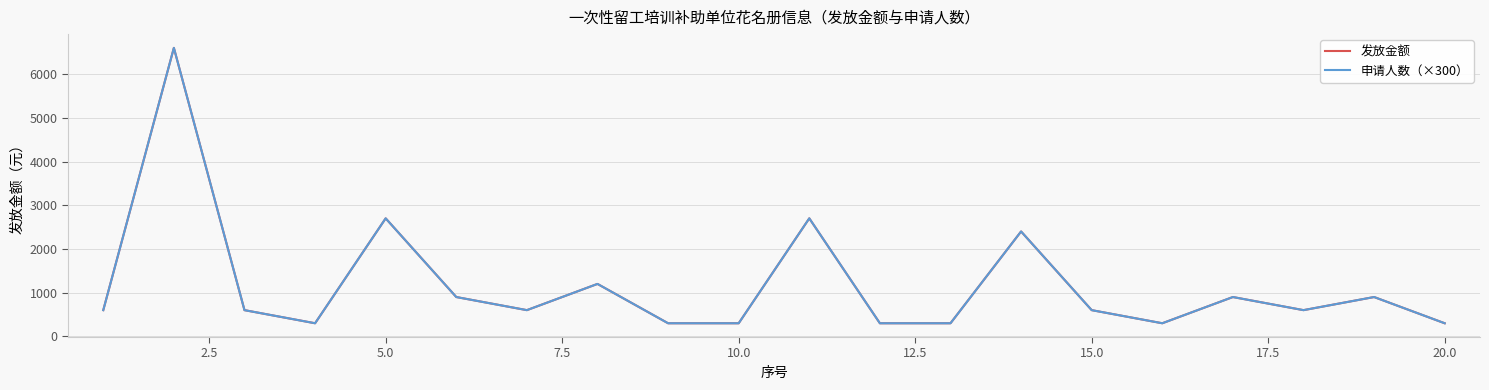

Does the chart display data point markers on the line(s)?

No